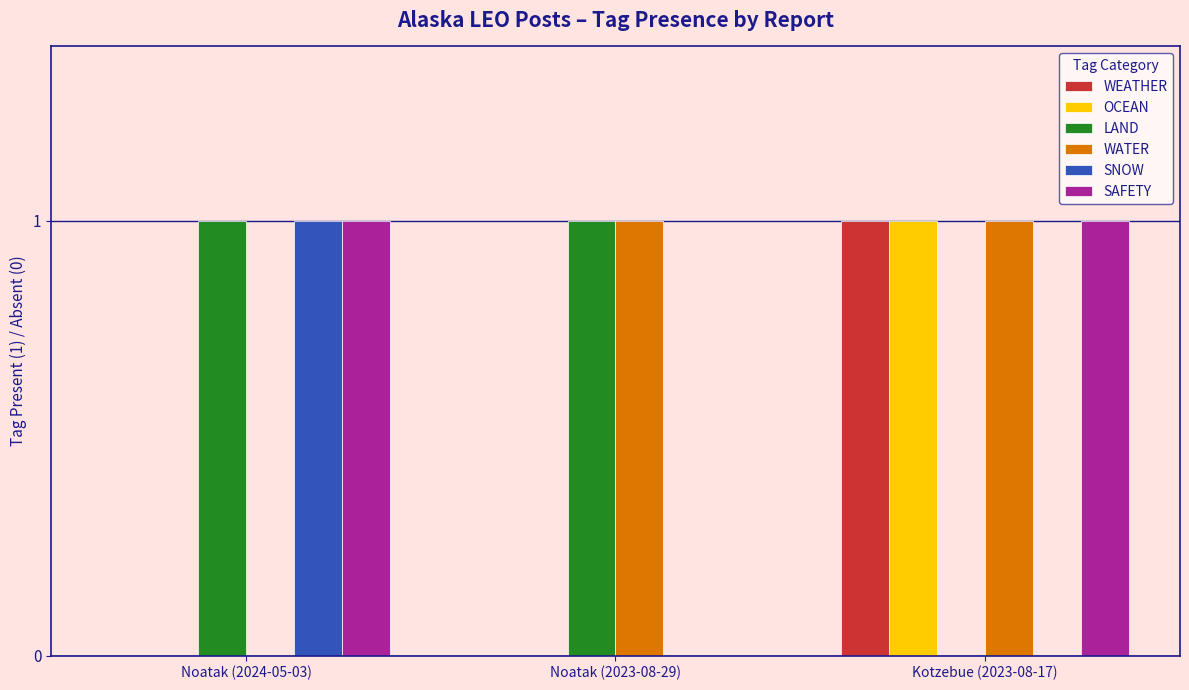

What is the total value across all series at Noatak (2024-05-03)?

3